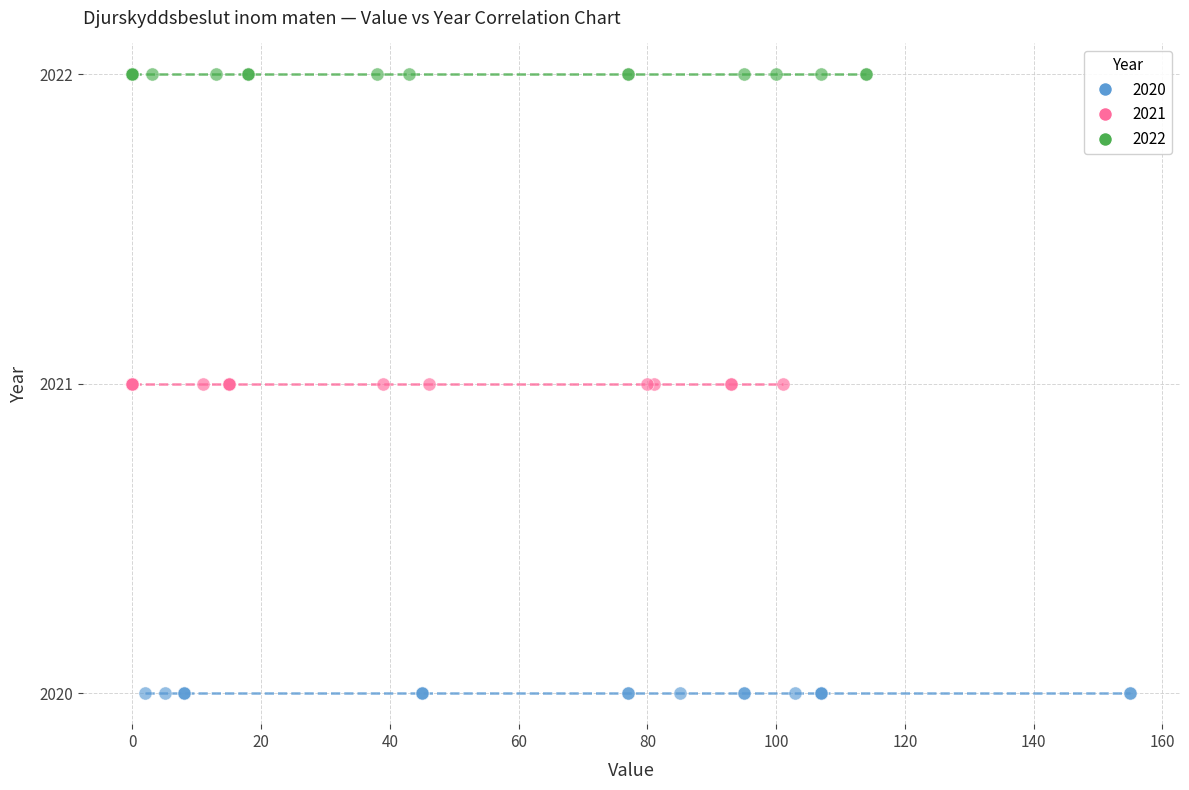

Which series reaches the minimum Y coordinate?

2020